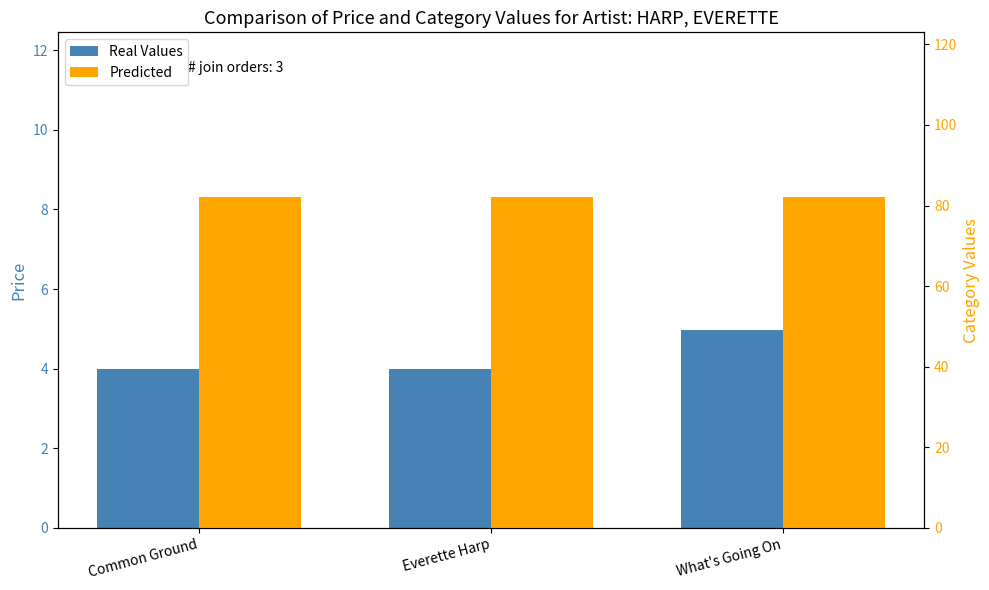

What is the label of the 2nd bar from the left?

Everette Harp